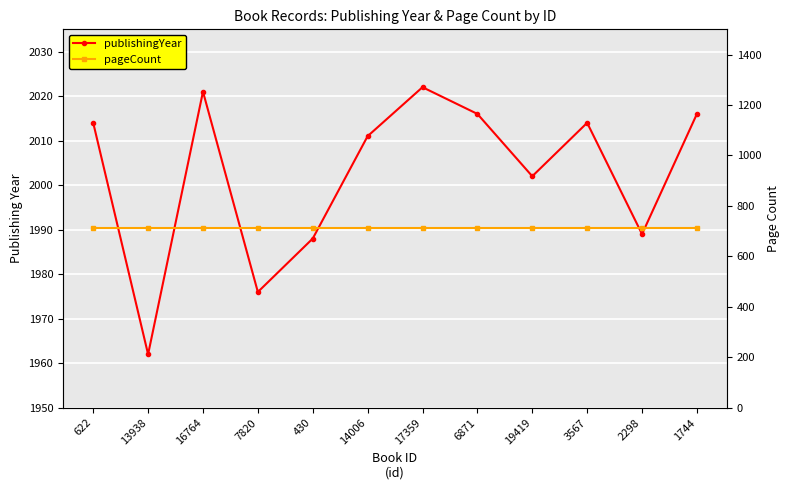

What is the label of the 12th point from the right?

622